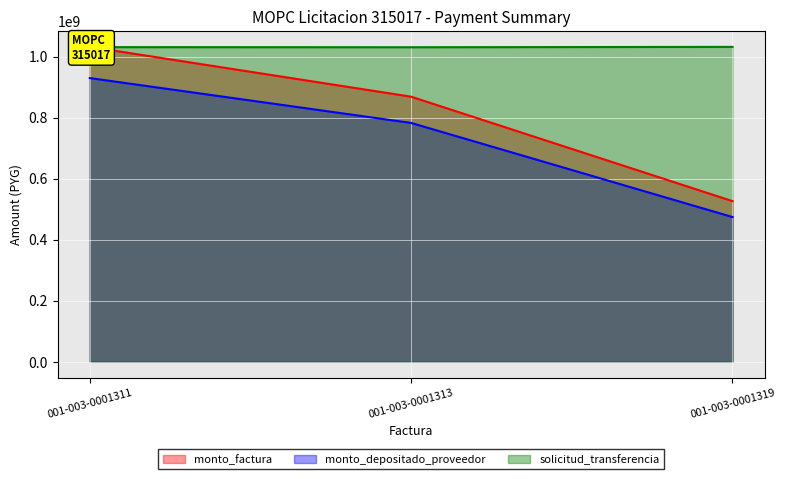

How many distinct data groups are displayed?

3